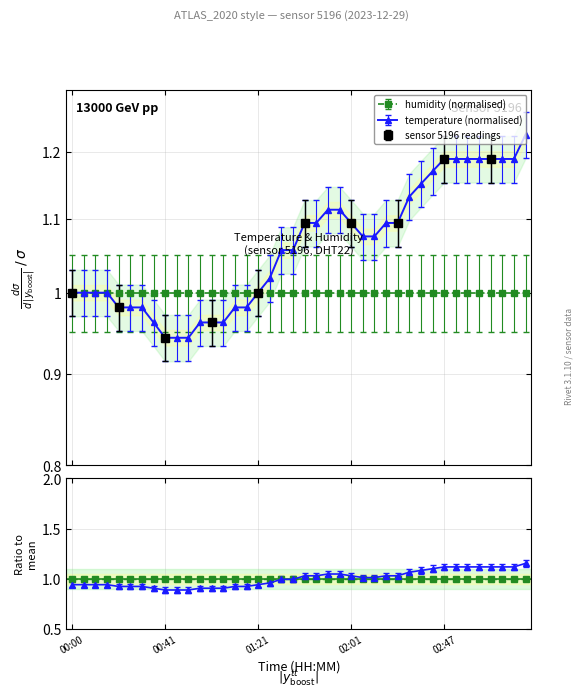

Is this an area chart (filled region under the line)?

No